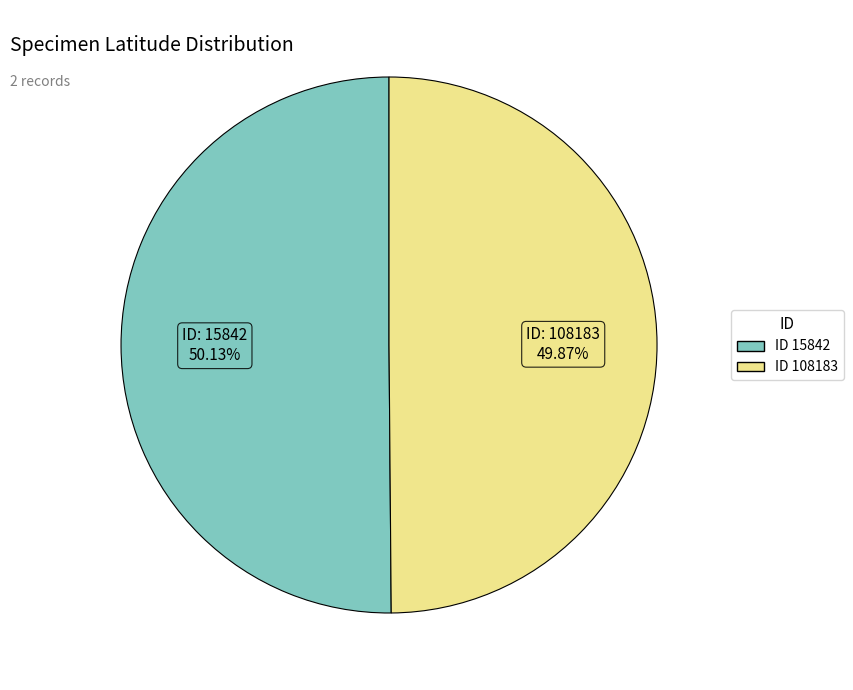

Which category has the smallest portion of the pie?

108183